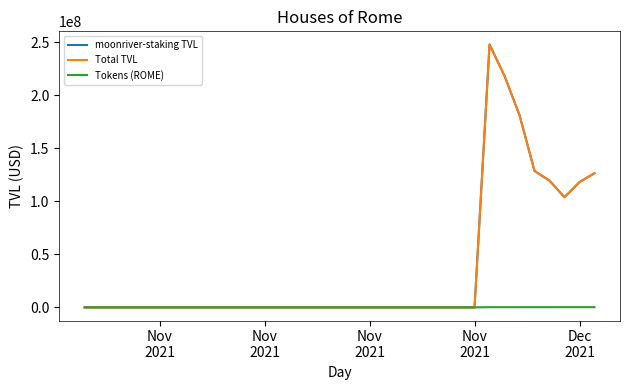

Does the chart display data point markers on the line(s)?

No